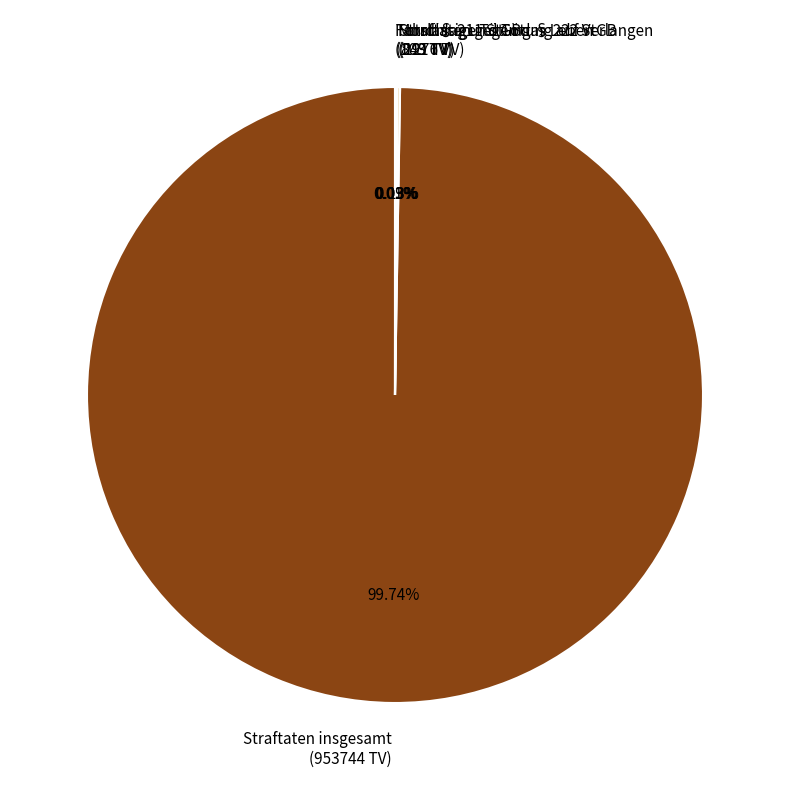

Does Straftaten insgesamt (953744 TV) account for over 50% of the chart?

Yes